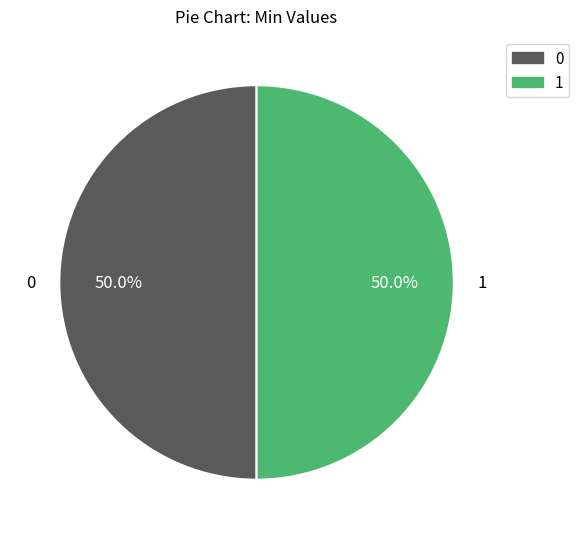

What is the ratio of the value at 1 to the value at 0?

1.0